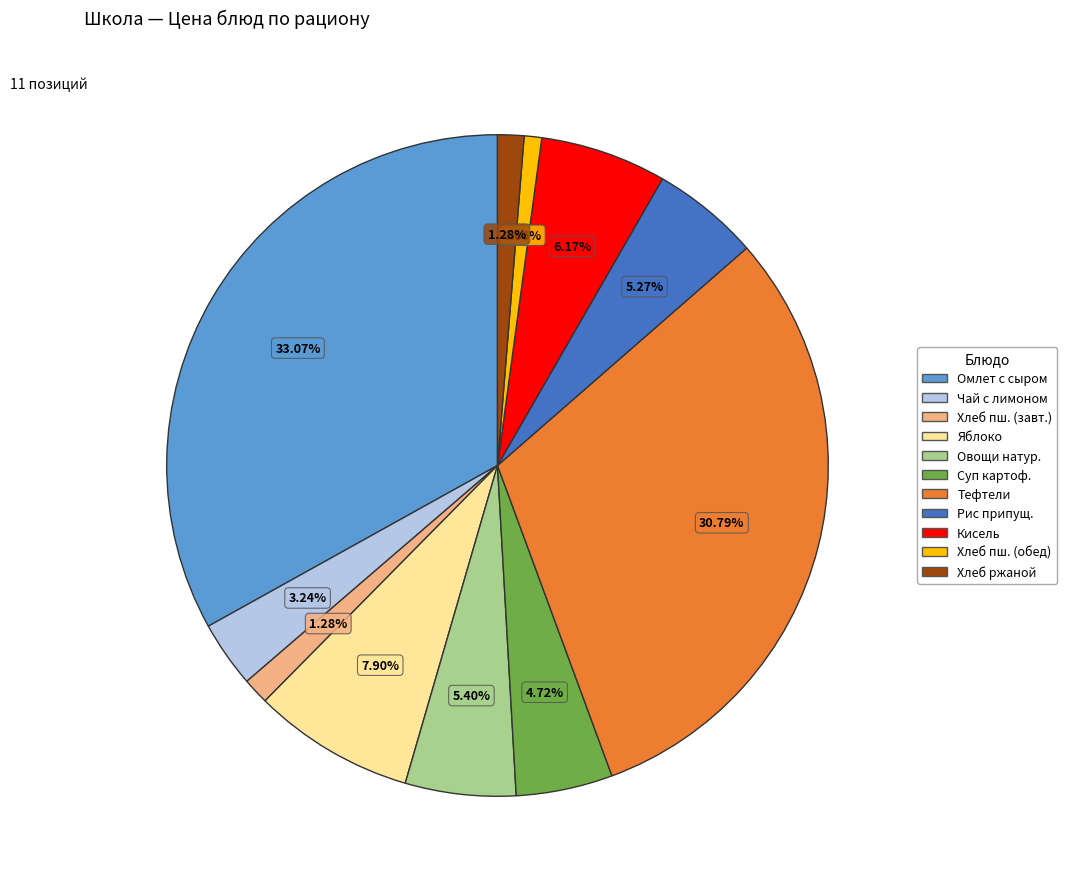

Is there any slice that represents more than half of the pie?

No